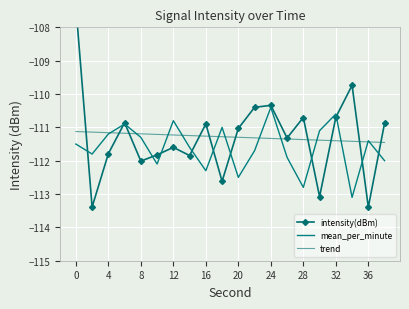

Between which two adjacent categories do mean_per_minute and intensity(dBm) first intersect?

0 and 4